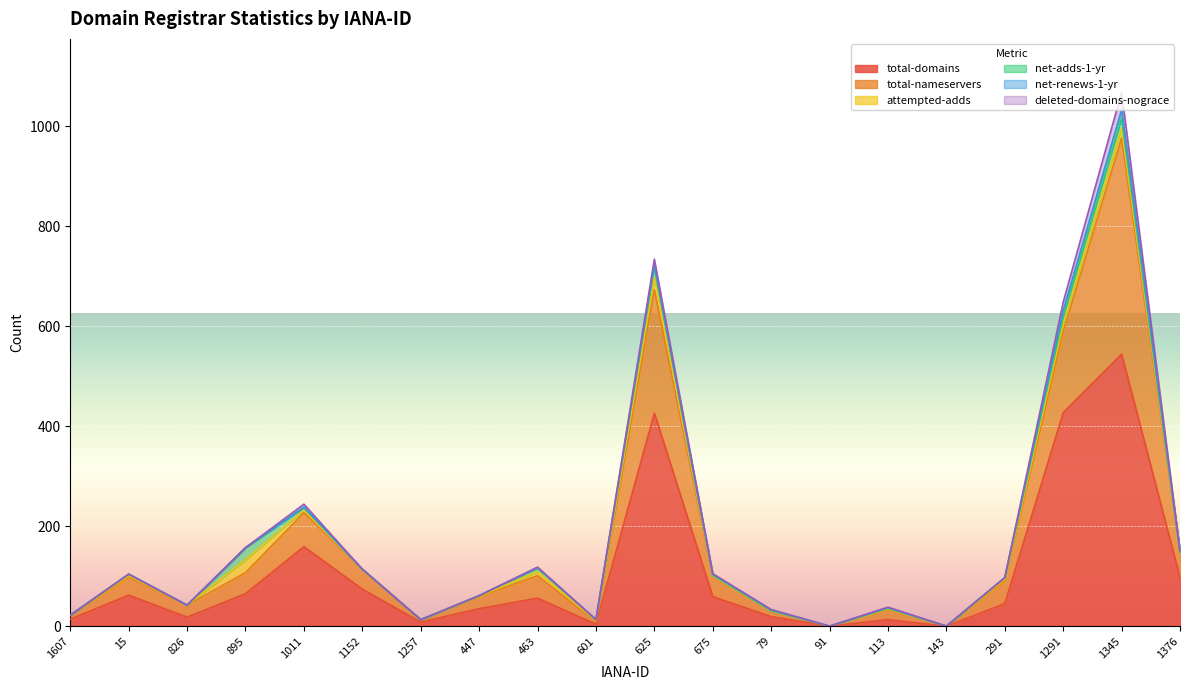

Does the chart display data point markers on the line(s)?

No